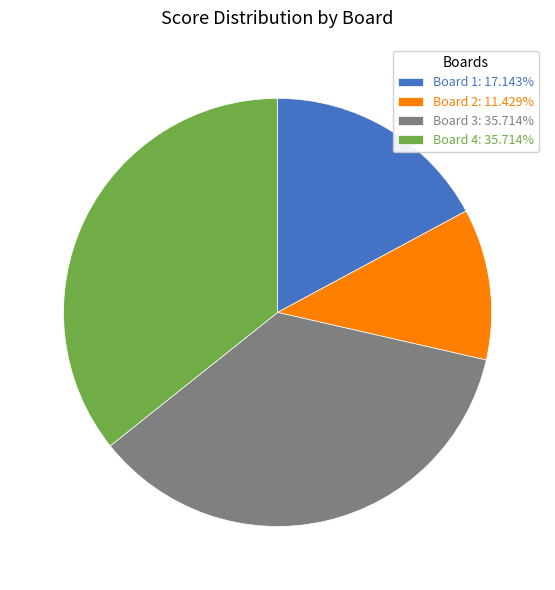

Approximately how many times larger is the value at Board 3 compared to Board 4?

1.0